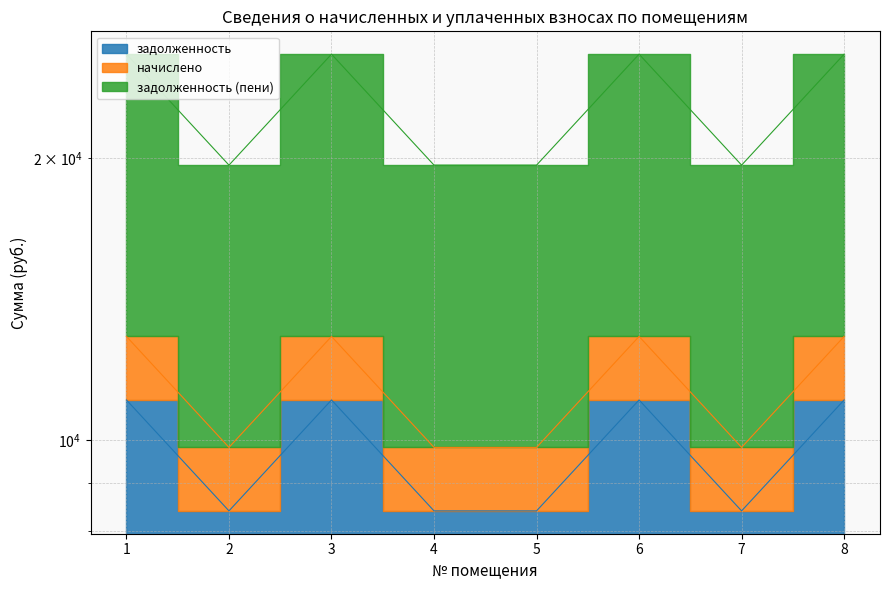

Which has a higher value, 1 or 2?

1